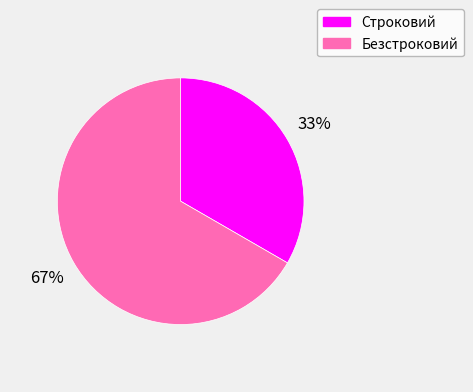

To the nearest percent, what percentage of the pie is Строковий?

33%